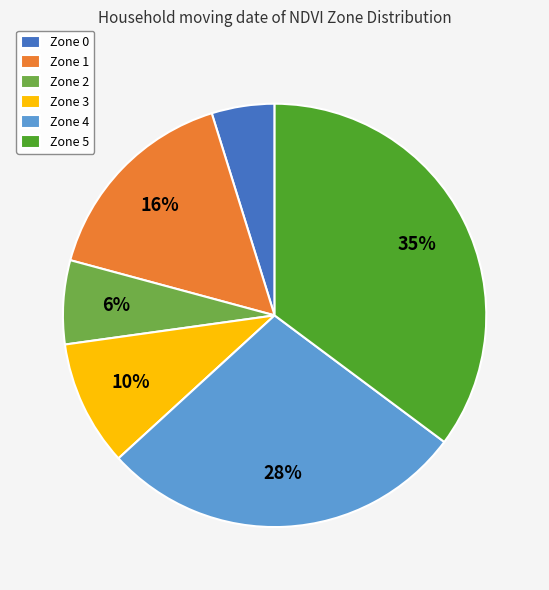

To the nearest percent, what percentage of the pie is Zone 3?

10%